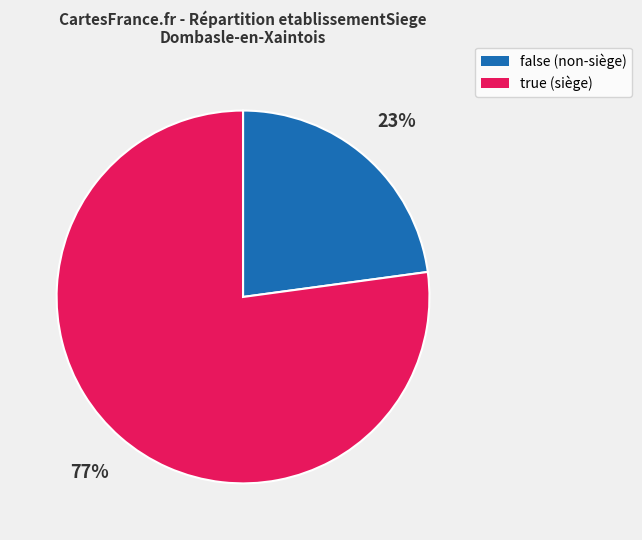

Which has a higher value, true or false?

true